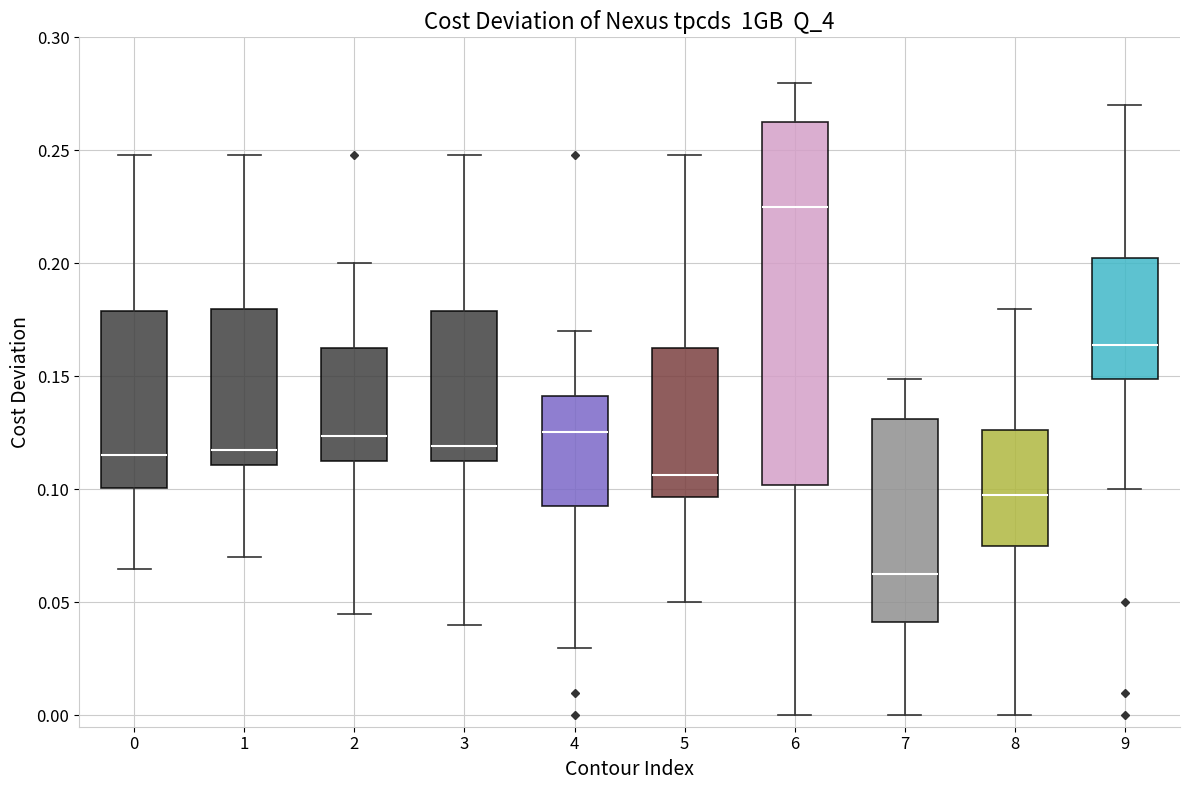

Where does the median line of the box at x = 0 sit on the y-axis? The values are not printed on the chart, so give them approximately, as read against the axis.

0.115